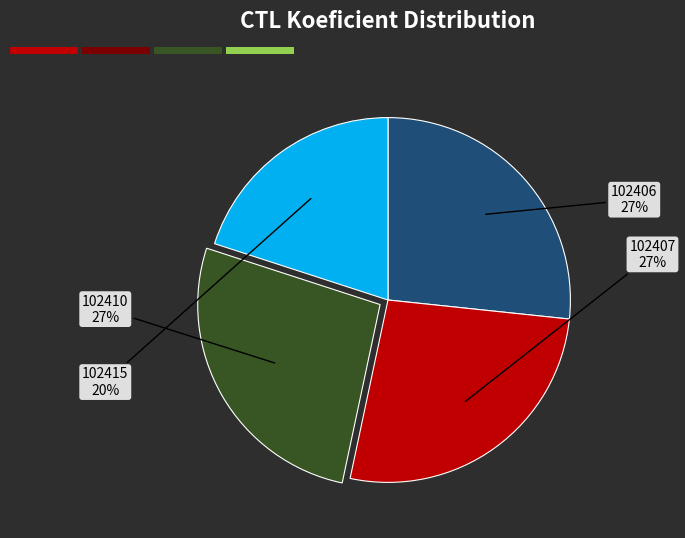

Is there a majority slice in this chart?

No